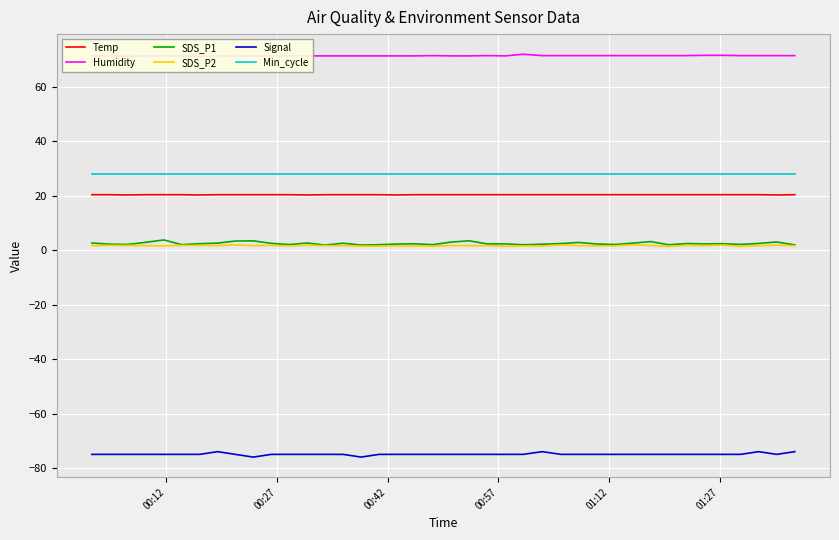

True or false: SDS_P1 and Temp intersect in this chart.

False